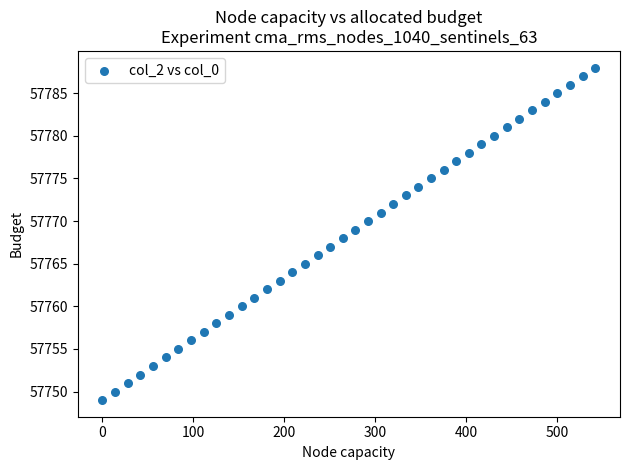

What is the range of Y values (max minus min)?

39